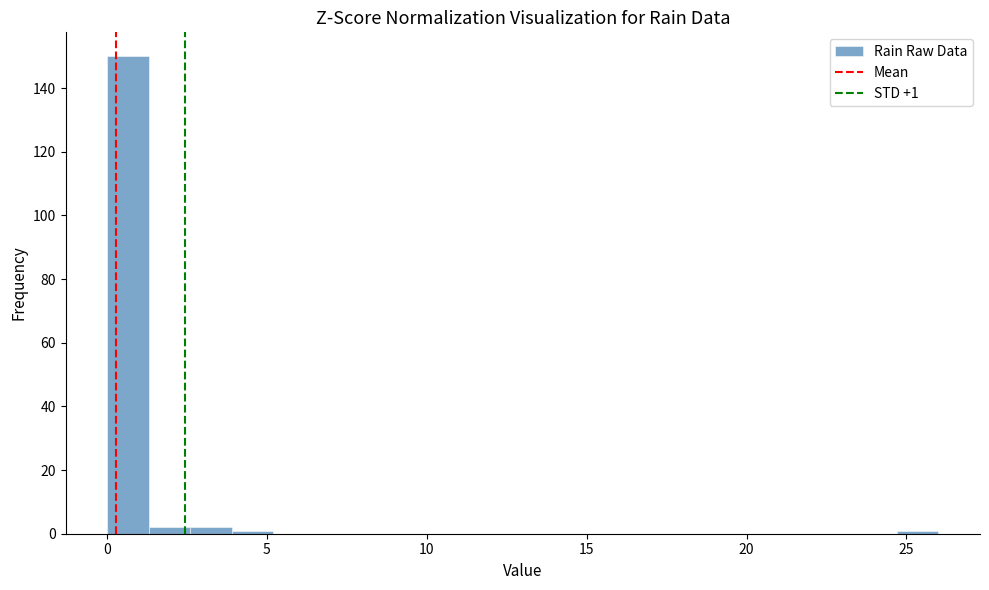

Around what value on the x-axis is the tallest bar? Give the approximate position of its centre, as read against the axis.

0.5